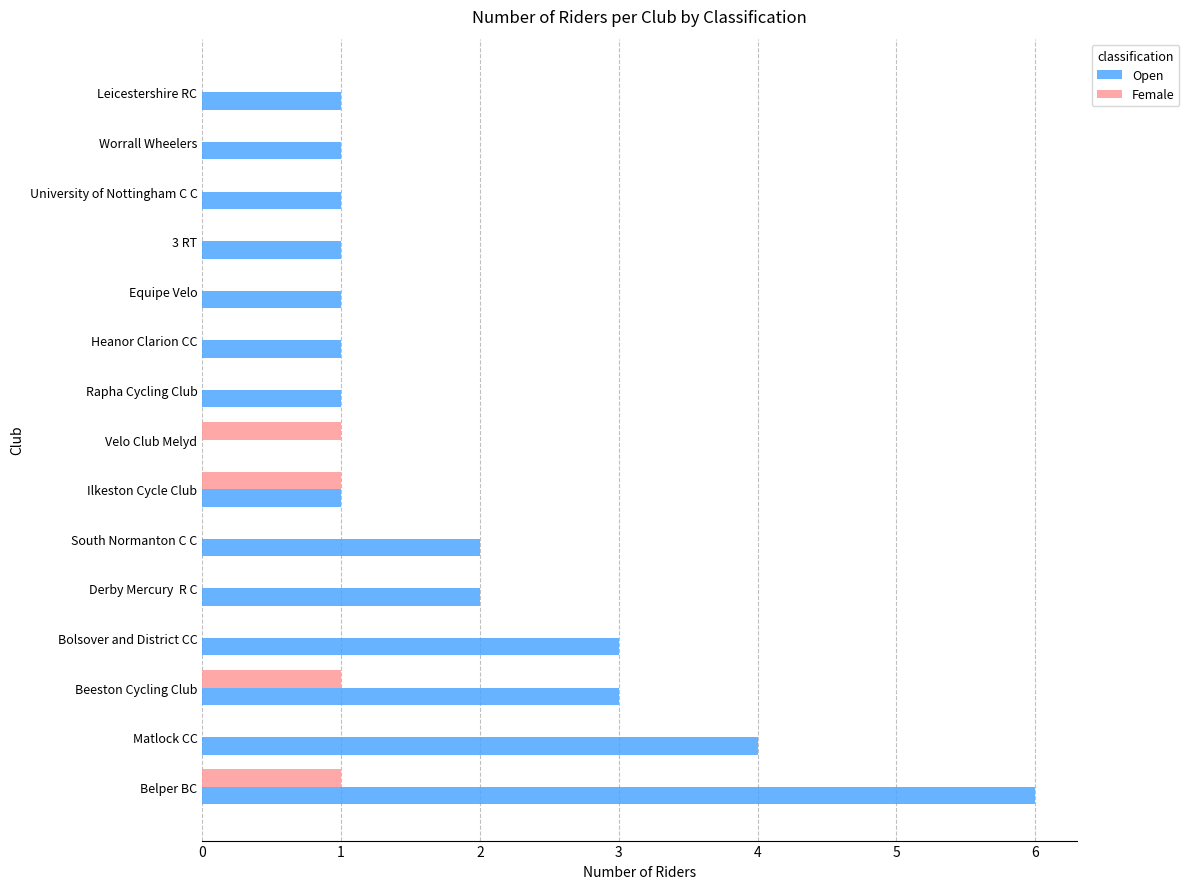

Which series changed the most between Belper BC and Heanor Clarion CC?

Open